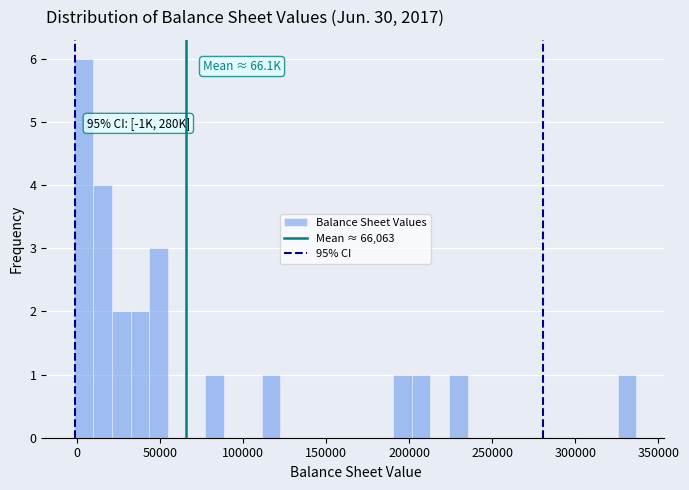

Read against the x-axis, roughly where is the centre of the tallest bar?

5000